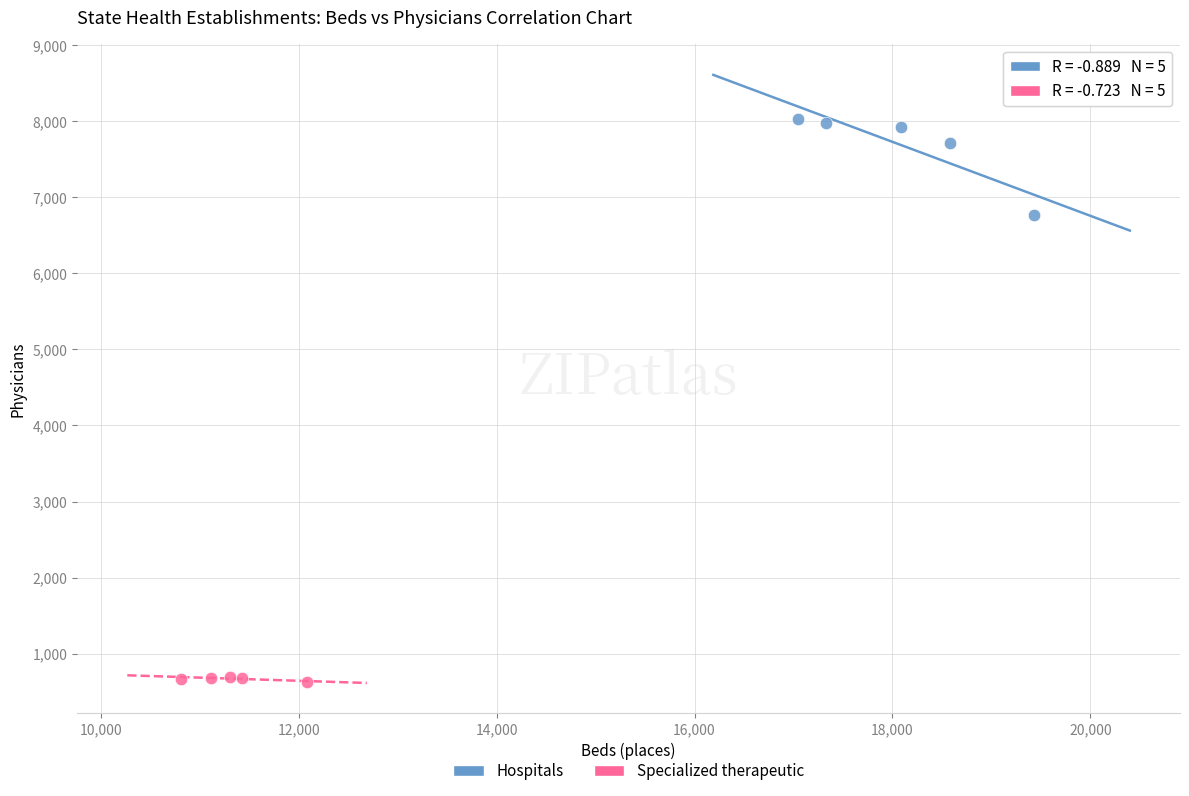

Which series has the largest Y range (max minus min)?

Hospitals